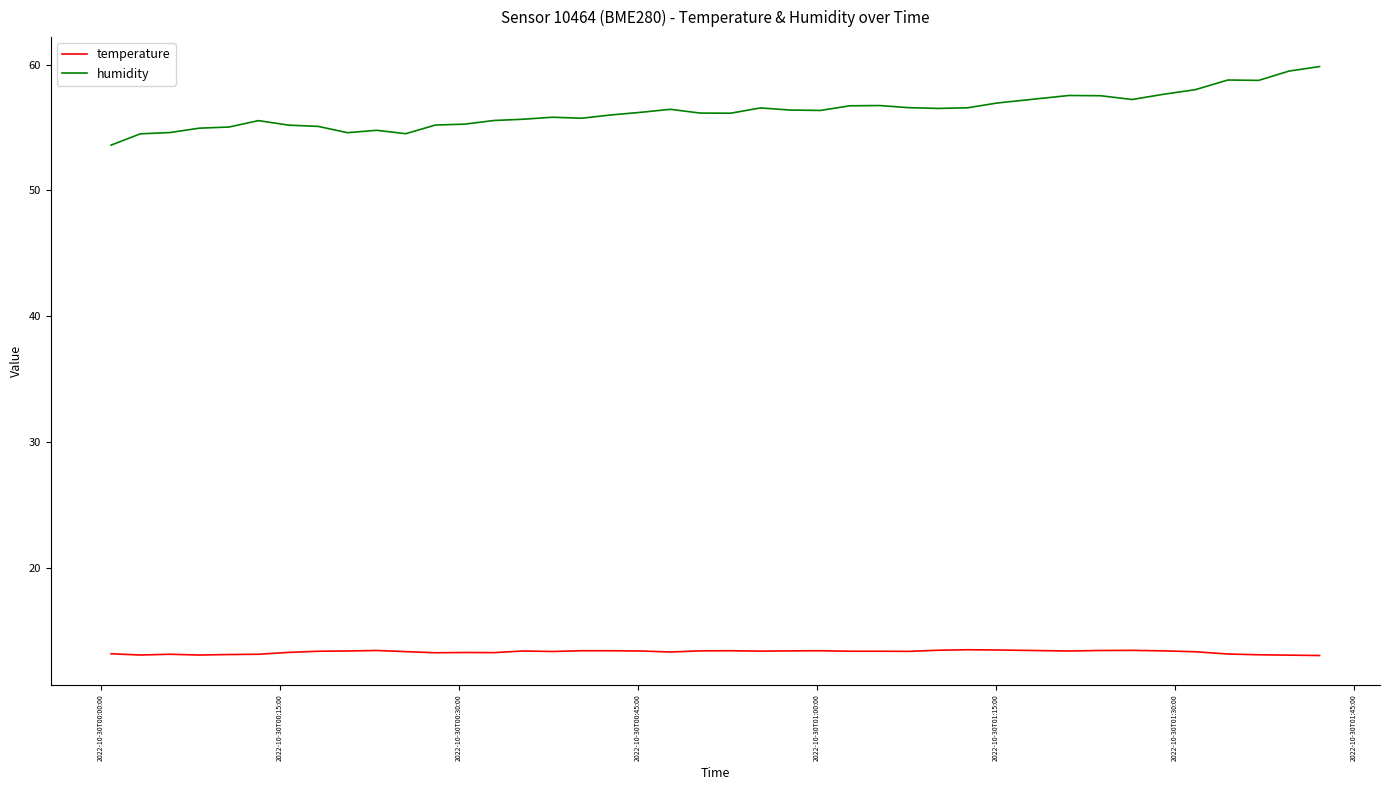

Rank the series by their average value, from lowest to highest.

temperature, humidity